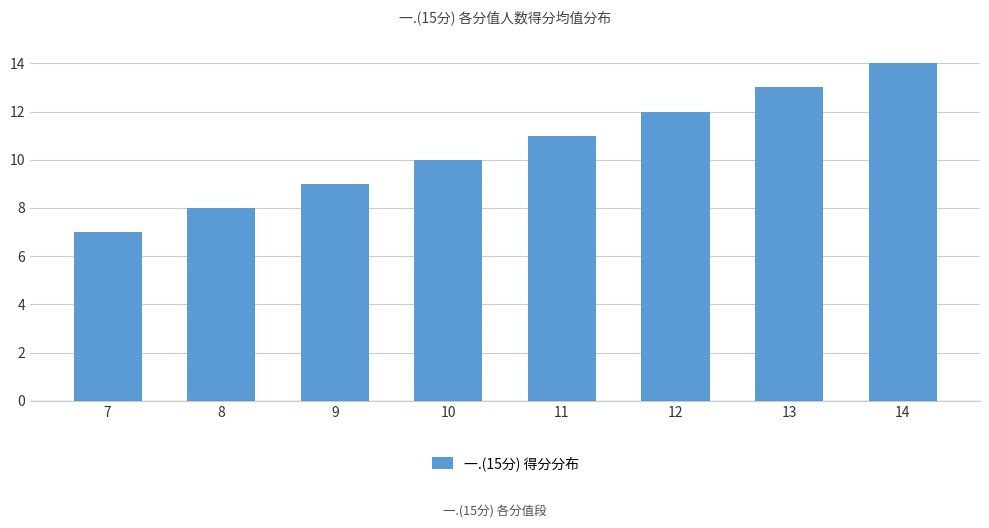

What is the difference between the maximum and minimum values?

7